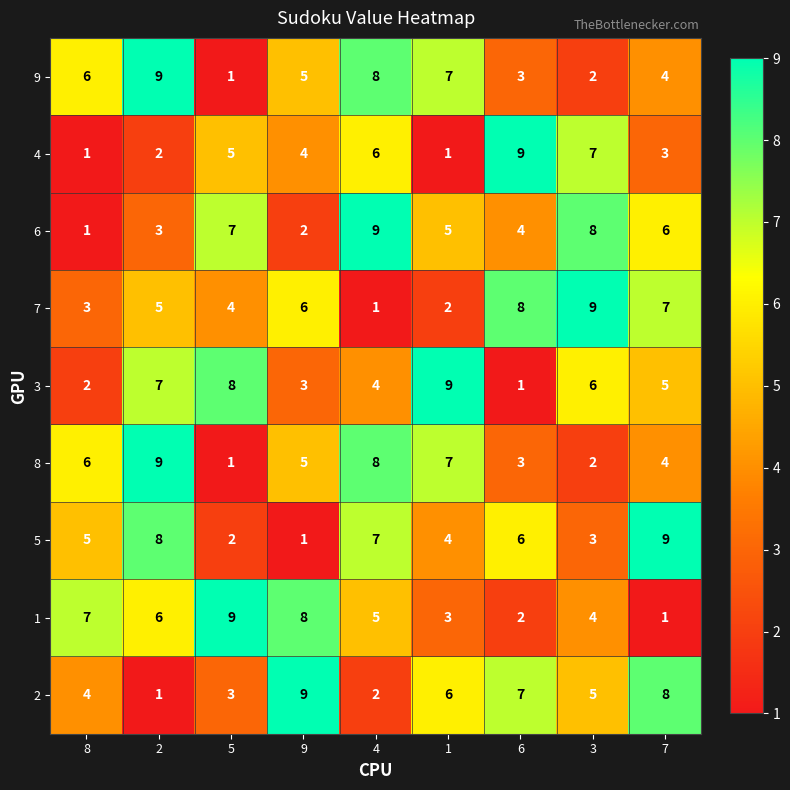

Which category has the lowest value in the 6 series?

8